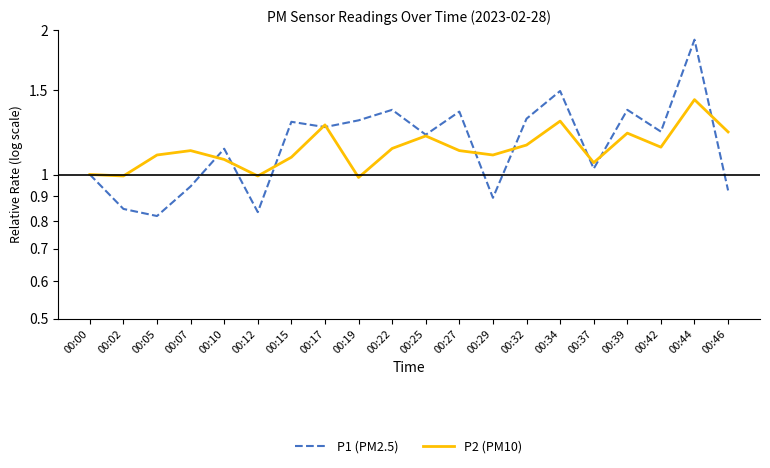

What is the lowest value of the P1 (PM2.5) series?

0.8